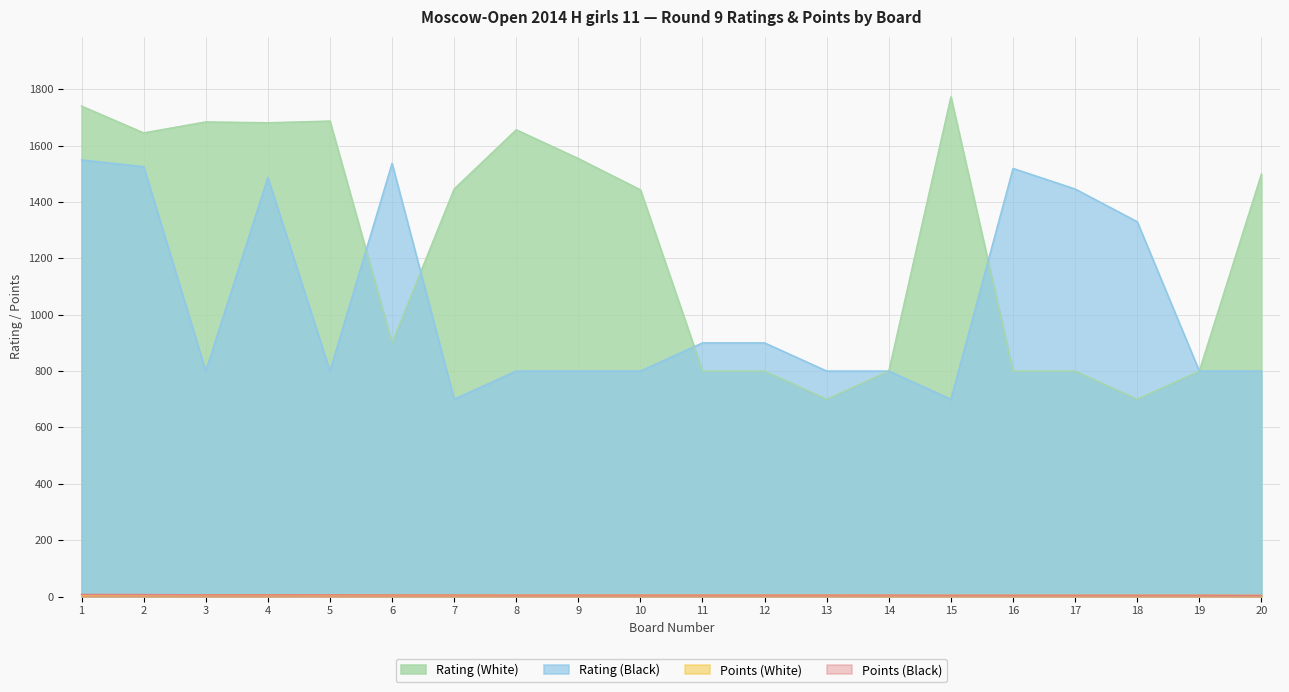

How many lines are shown in the chart?

4